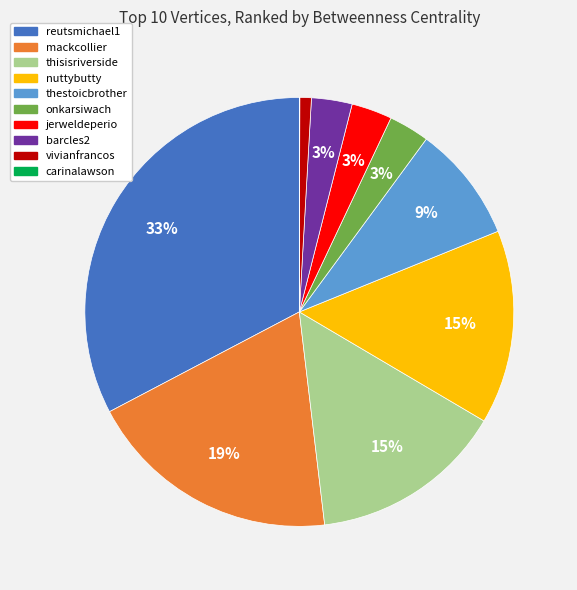

To the nearest percent, what is the difference between the largest and smallest slice percentages?

33%